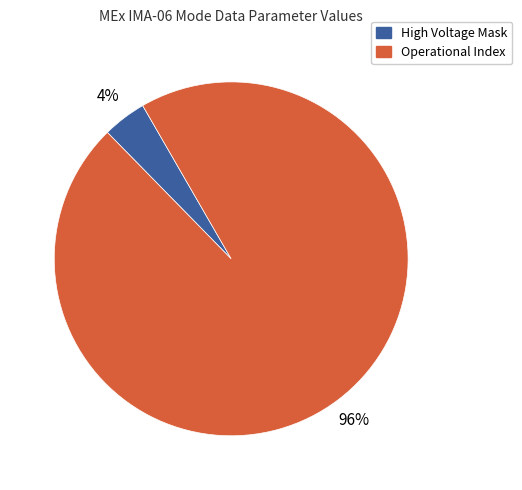

How many segments does this pie chart have?

2